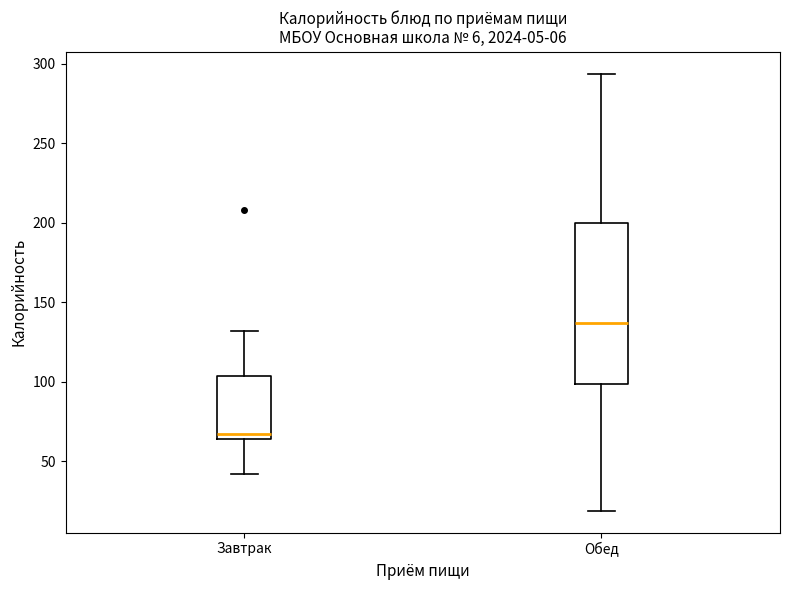

Where is the upper edge of the box for Обед on the y-axis? The values are not printed on the chart, so give them approximately, as read against the axis.

200